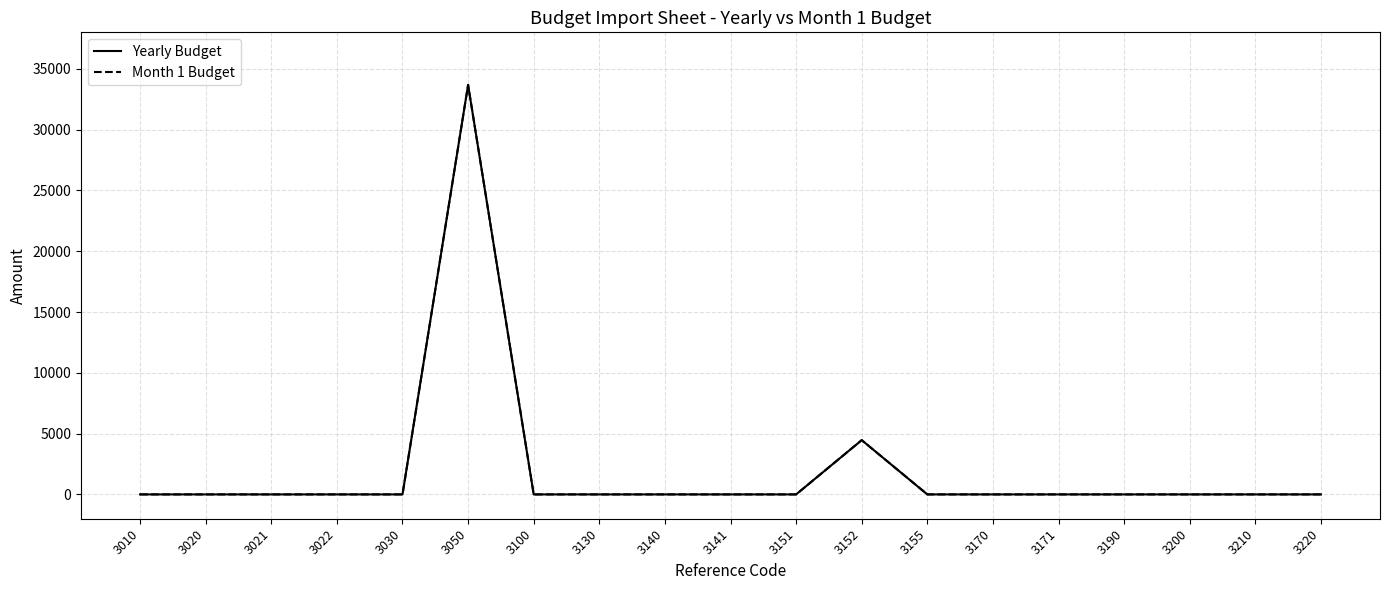

Rank the series by their maximum value, from highest to lowest.

Yearly Budget, Month 1 Budget